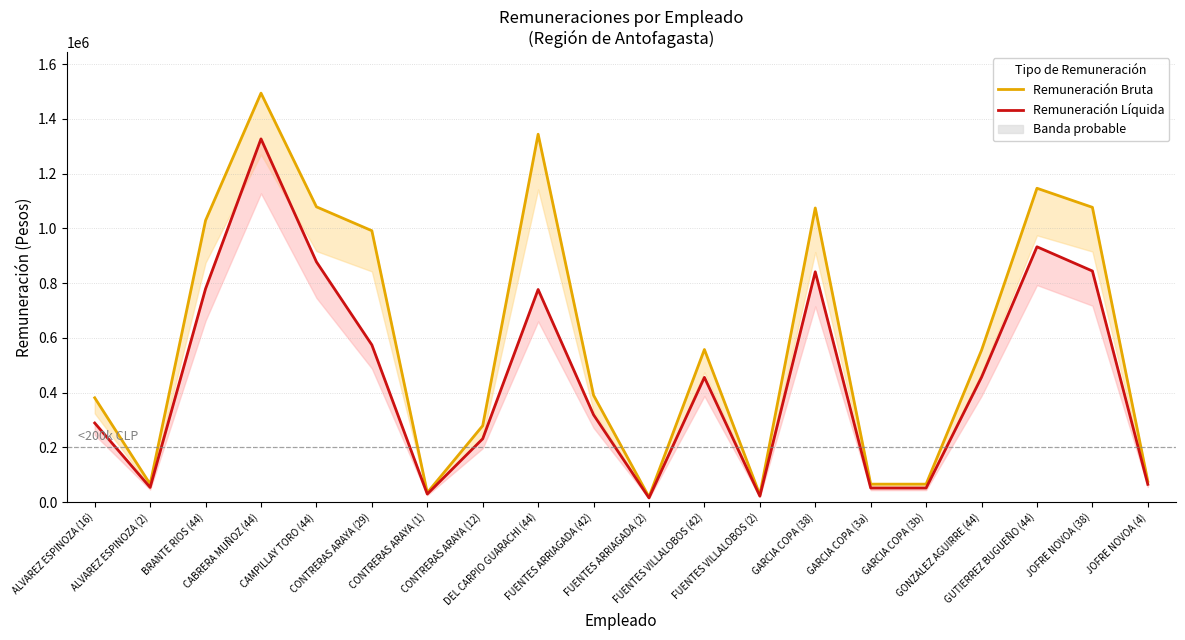

What position from the right is CAMPILLAY TORO (44)?

16